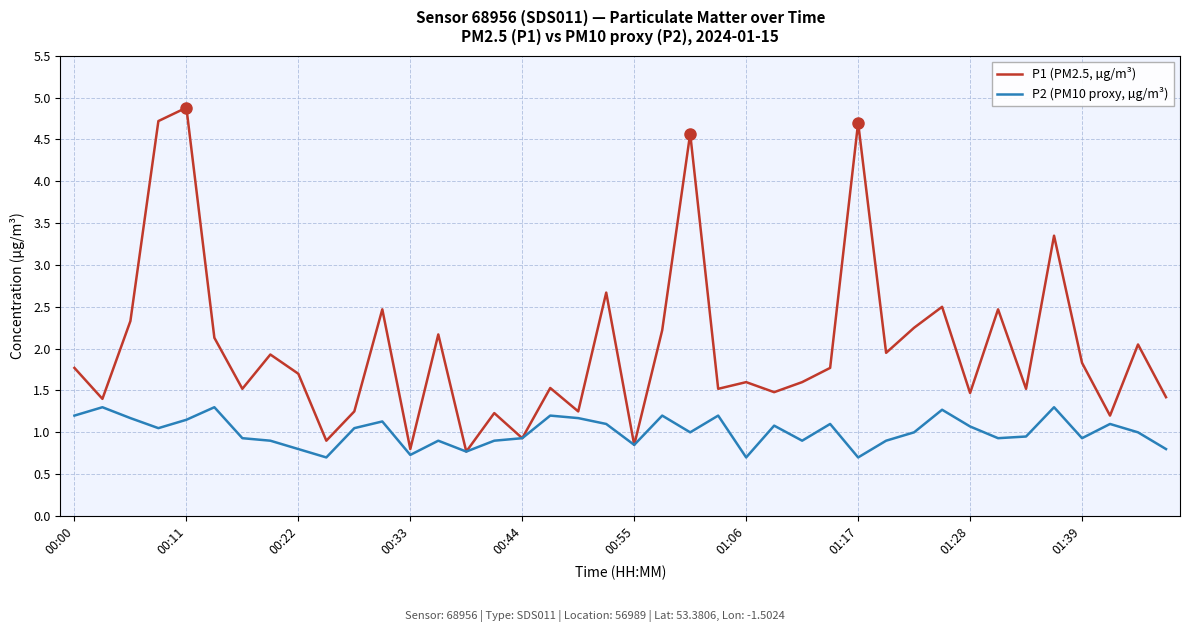

Rank the series by their average value, from highest to lowest.

P1 (PM2.5, µg/m³), P2 (PM10 proxy, µg/m³)